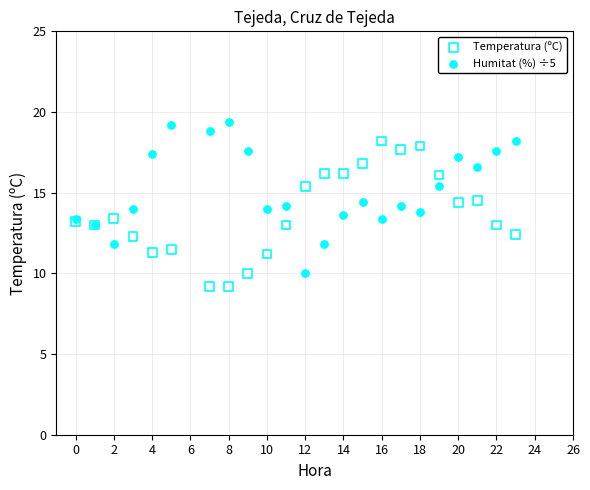

Which series contains the highest Y value?

Humitat (%) ÷5